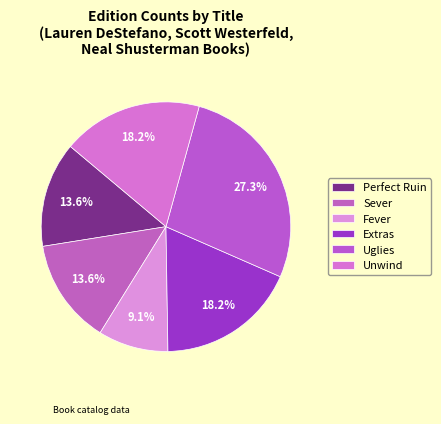

Rank the categories by value from lowest to highest.

Fever, Perfect Ruin, Sever, Extras, Unwind, Uglies